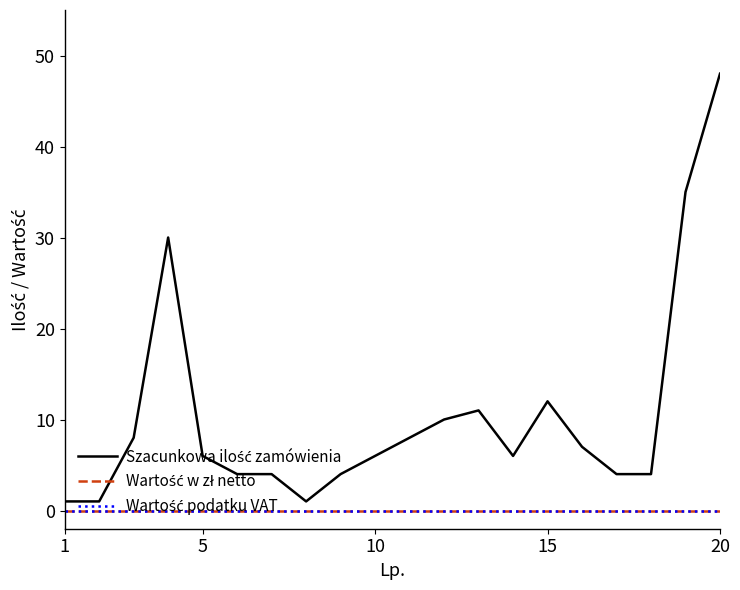

Is this an area chart (filled region under the line)?

No